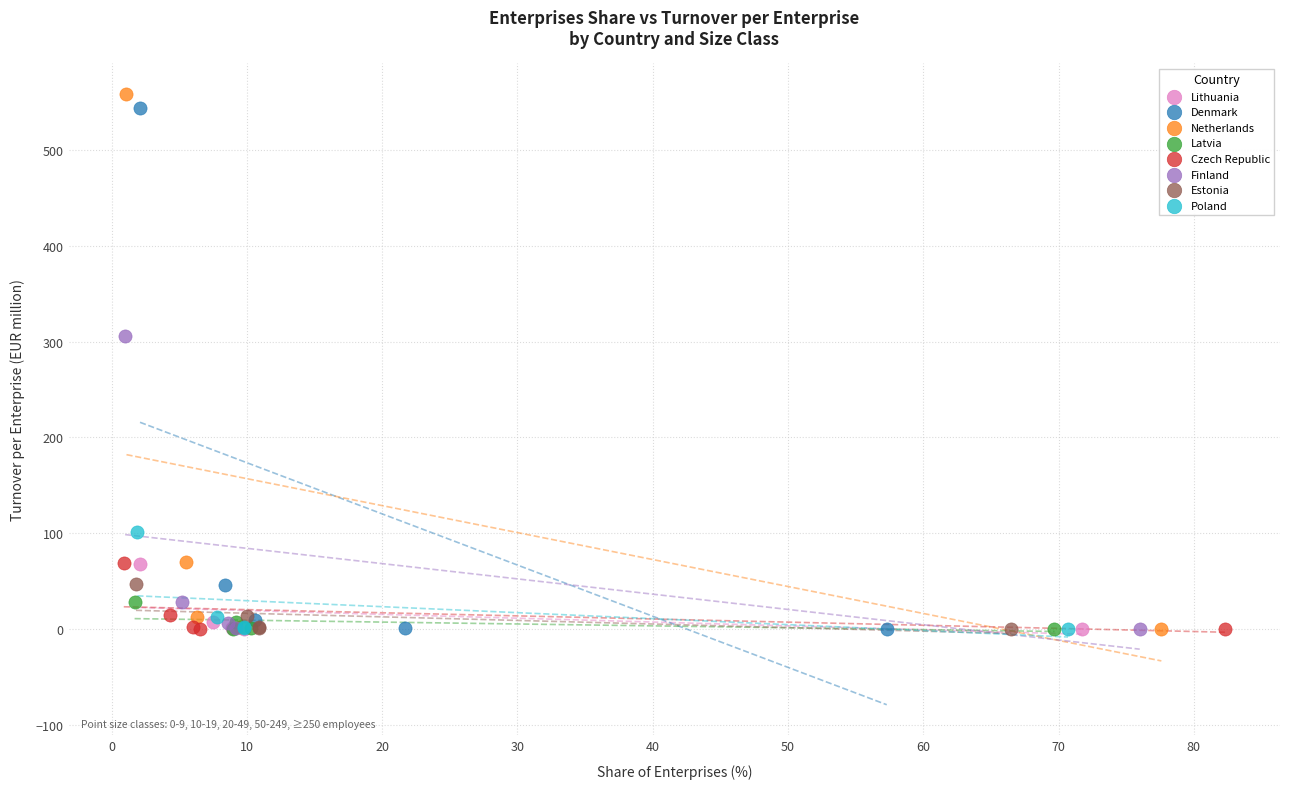

Which series has the largest Y range (max minus min)?

Netherlands